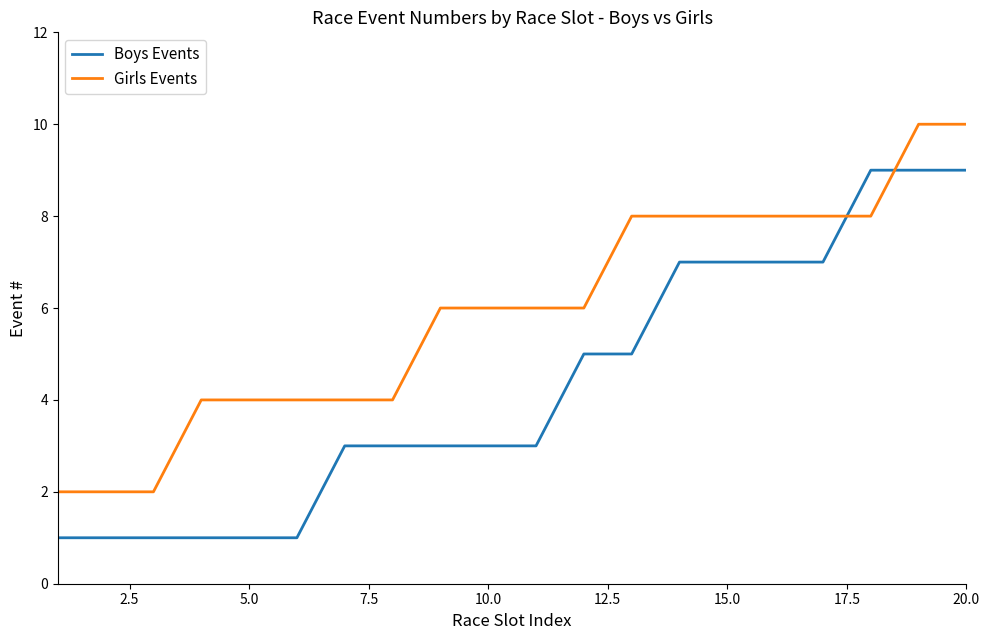

Reading left to right, transcribe all the data shown in this chart.

Boys Events: 1	1	1	1	1	1	3	3	3	3	3	5	5	7	7	7	7	9	9	9
Girls Events: 2	2	2	4	4	4	4	4	6	6	6	6	8	8	8	8	8	8	10	10